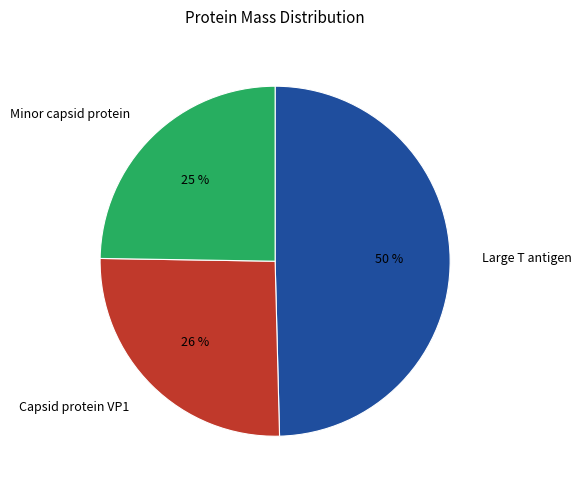

What is the ratio of the value at Large T antigen to the value at Capsid protein VP1?

1.9